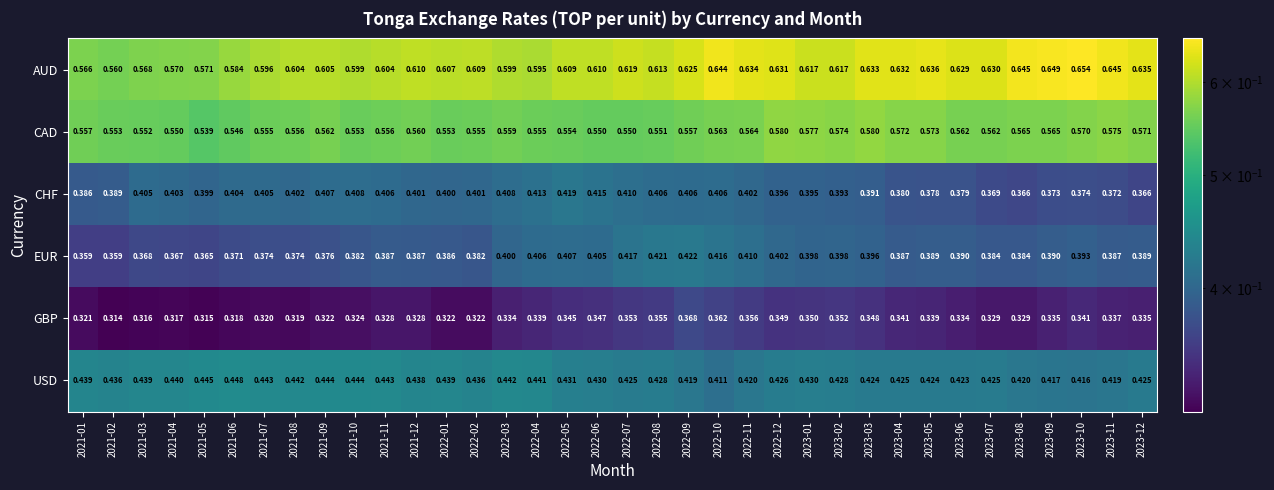

Which series has the widest spread of values?

AUD